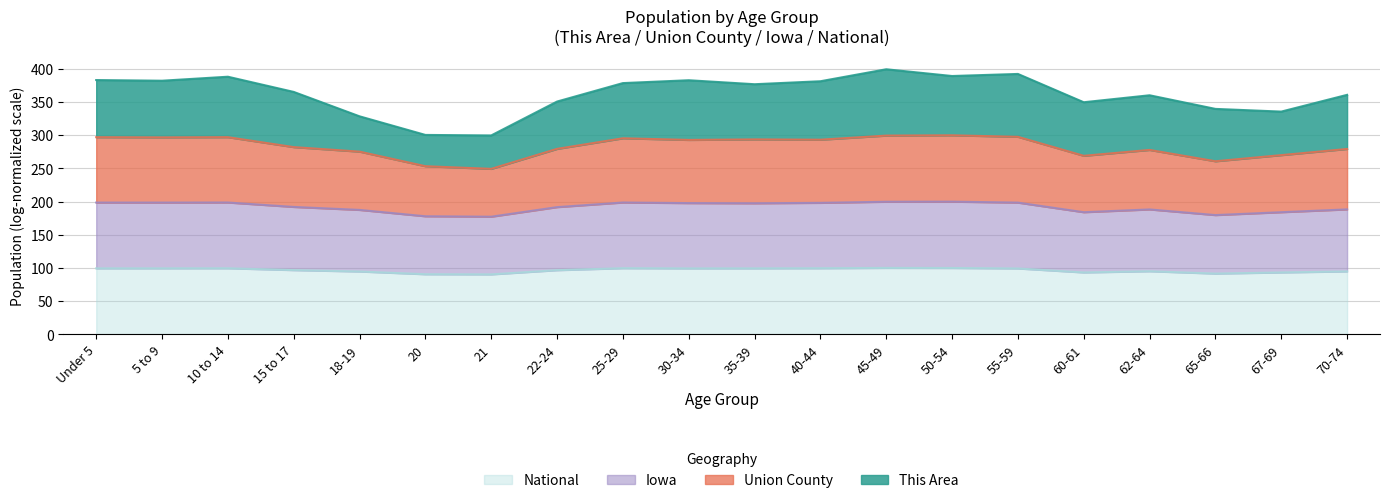

True or false: Iowa and National cross at least once.

False